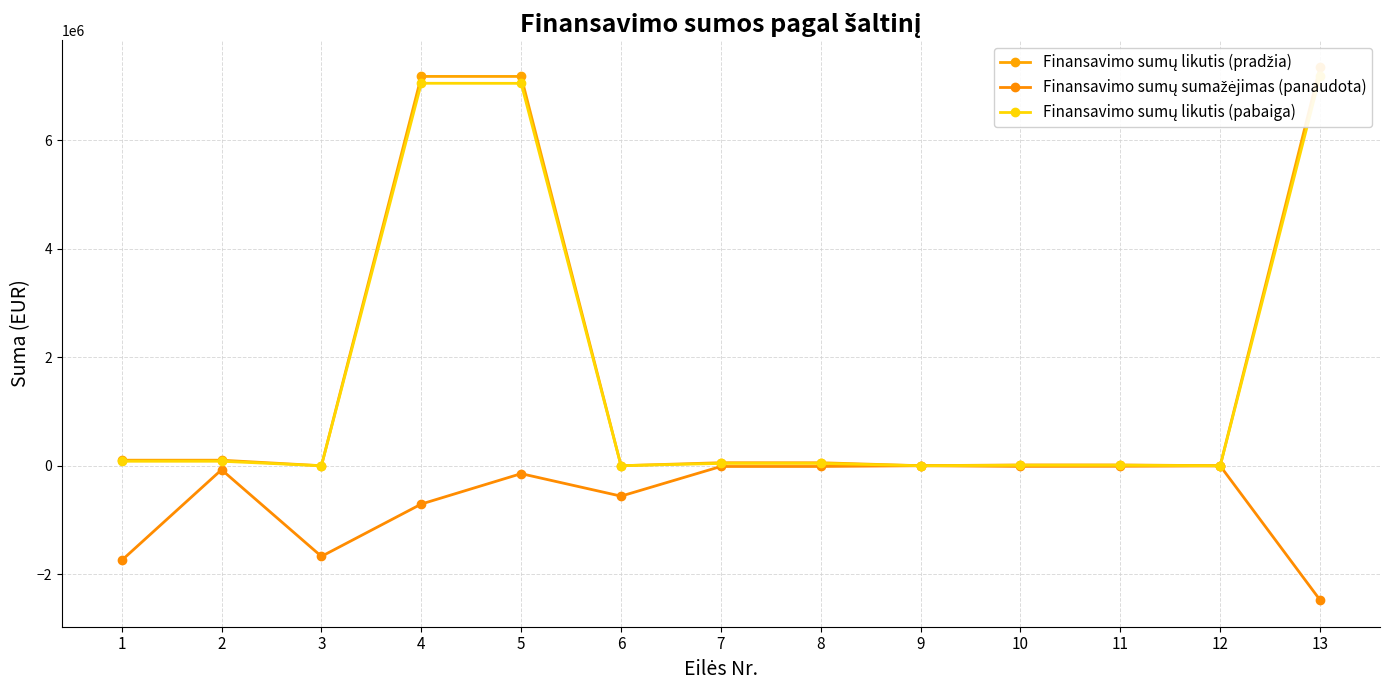

Rank the series by their maximum value, from highest to lowest.

Finansavimo sumų likutis (pradžia), Finansavimo sumų likutis (pabaiga), Finansavimo sumų sumažėjimas (panaudota)